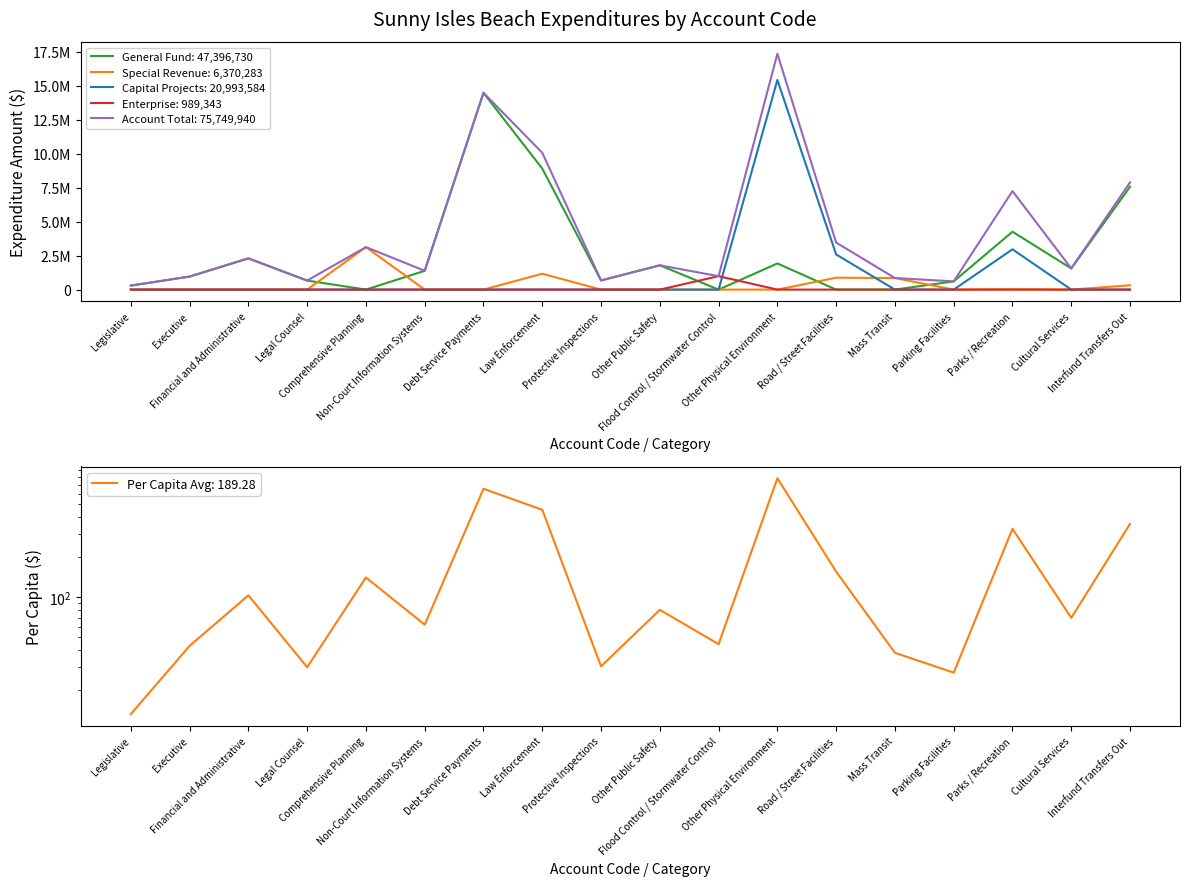

Is this an area chart (filled region under the line)?

No